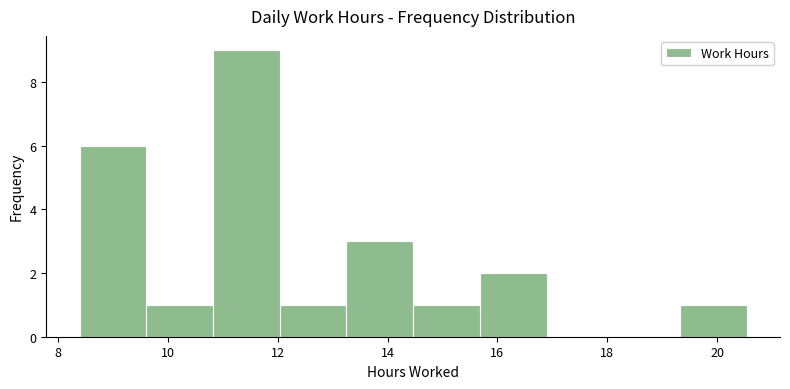

What is the height of the bar covering 19.4 to 20.6 on the x-axis? Neither the bar edges nor the heights are printed on the chart, so give them approximately, as read against the axes.

1